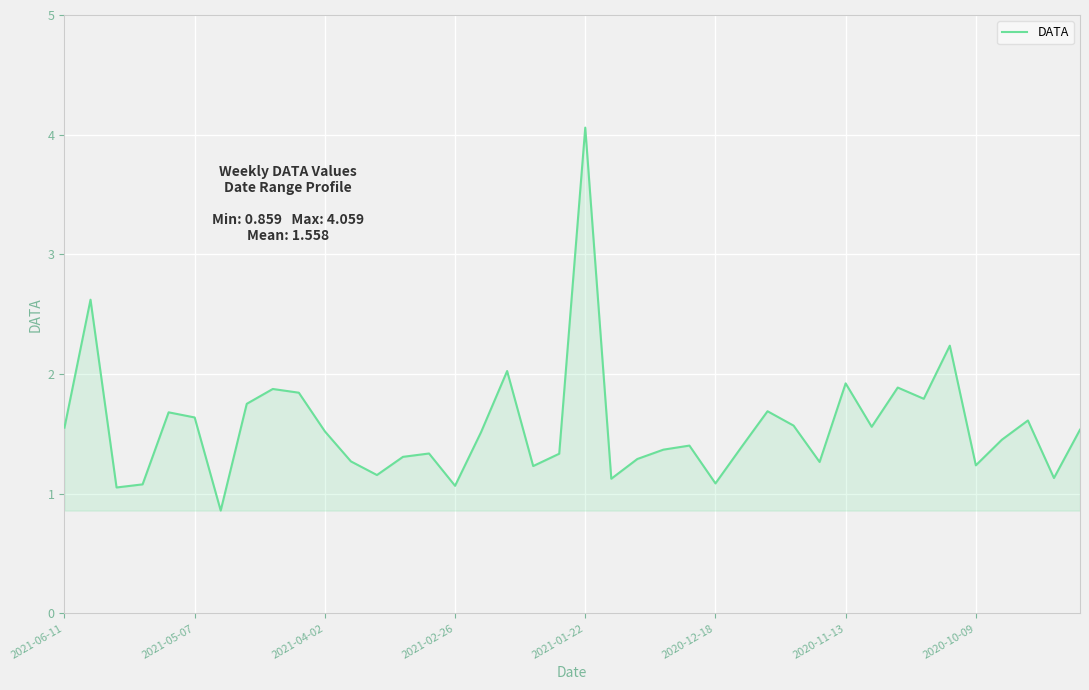

What is the greatest value displayed?

4.1